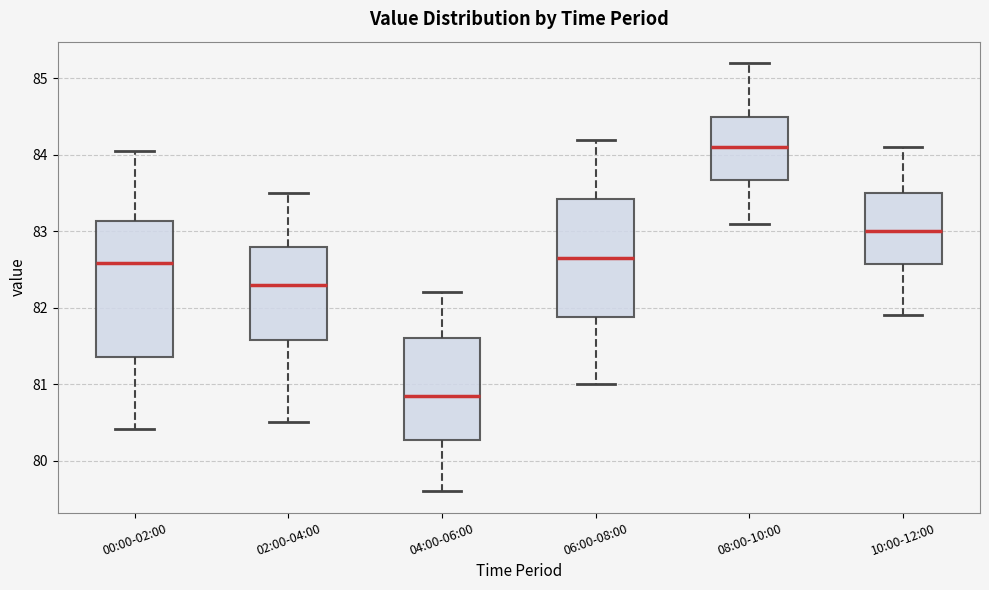

Where does the upper whisker of the box for 00:00-02:00 end on the y-axis? The values are not printed on the chart, so give them approximately, as read against the axis.

84.1